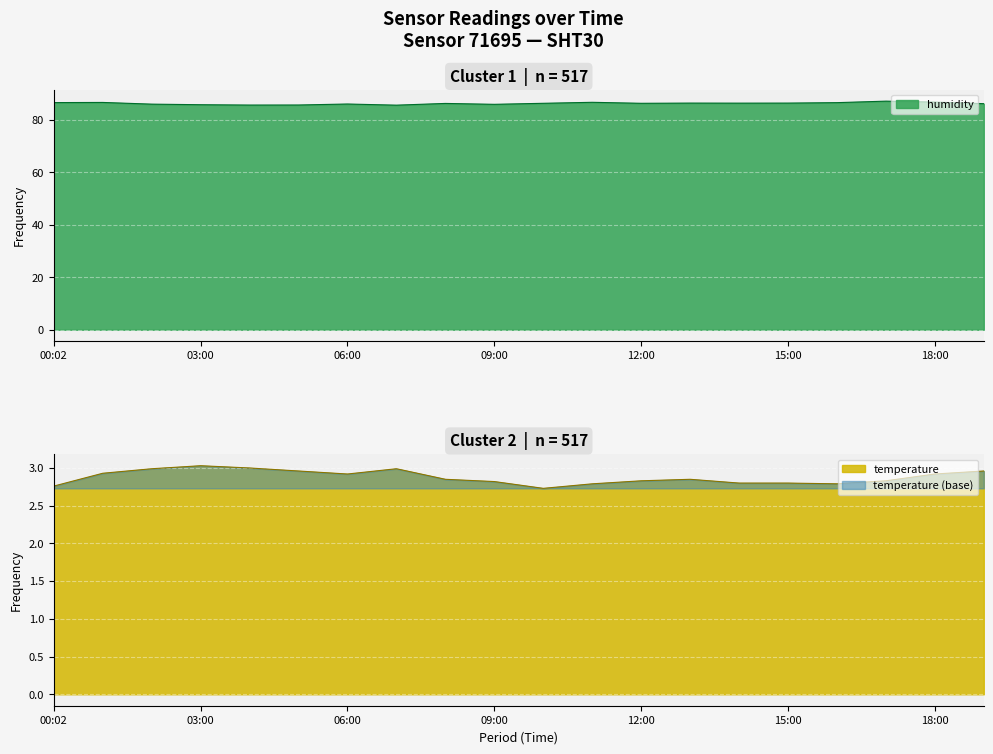

How many data points in humidity are above 86?

13